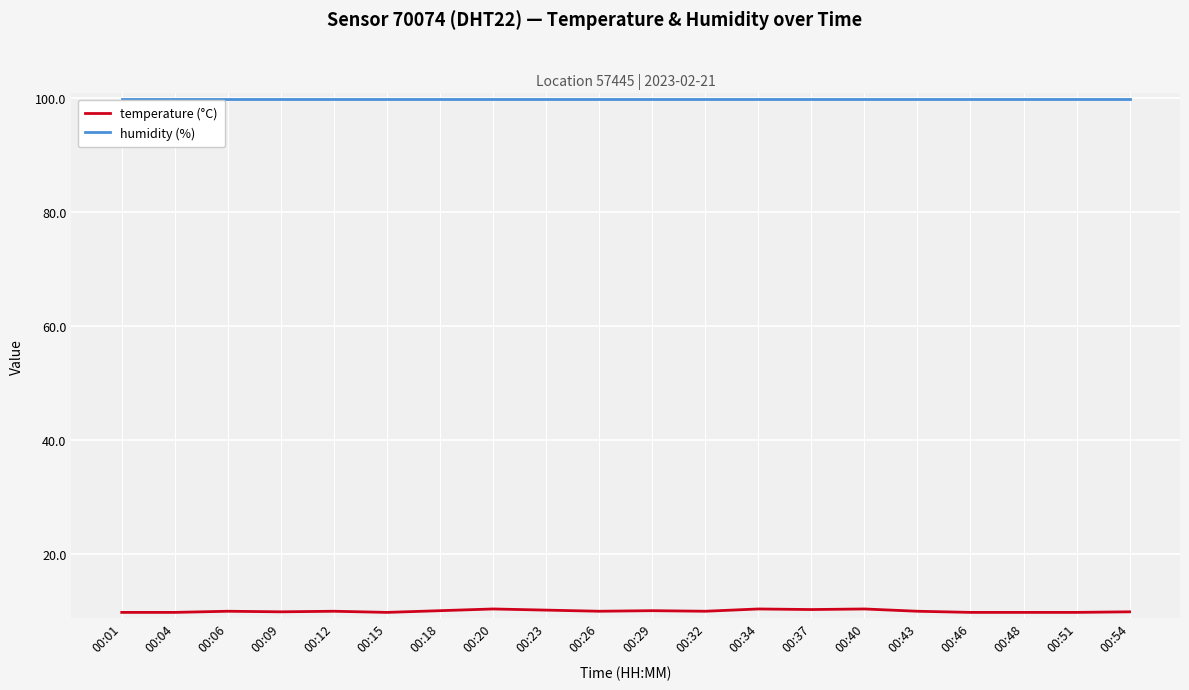

True or false: humidity (%) and temperature (°C) cross at least once.

False